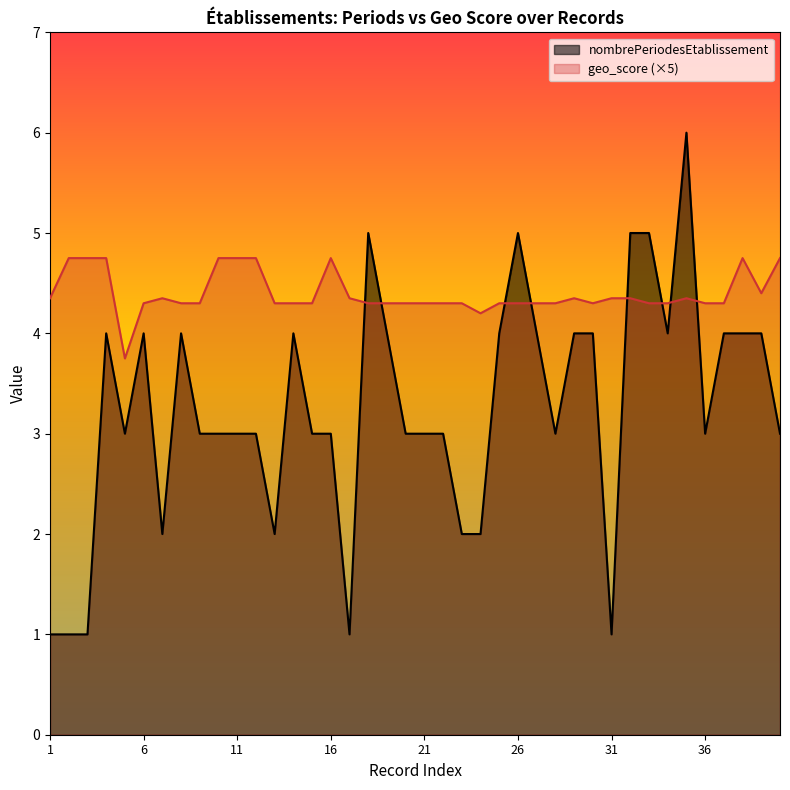

True or false: geo_score and nombrePeriodesEtablissement cross at least once.

True